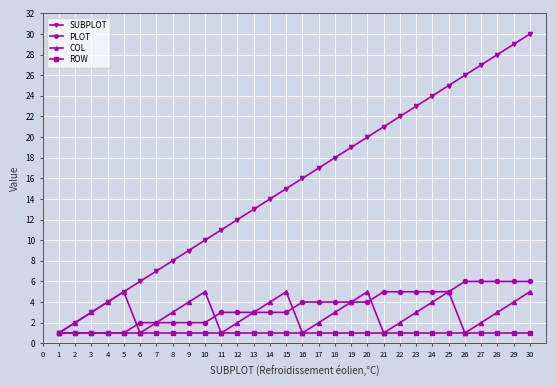

How many interior local valleys does the COL series have?

5